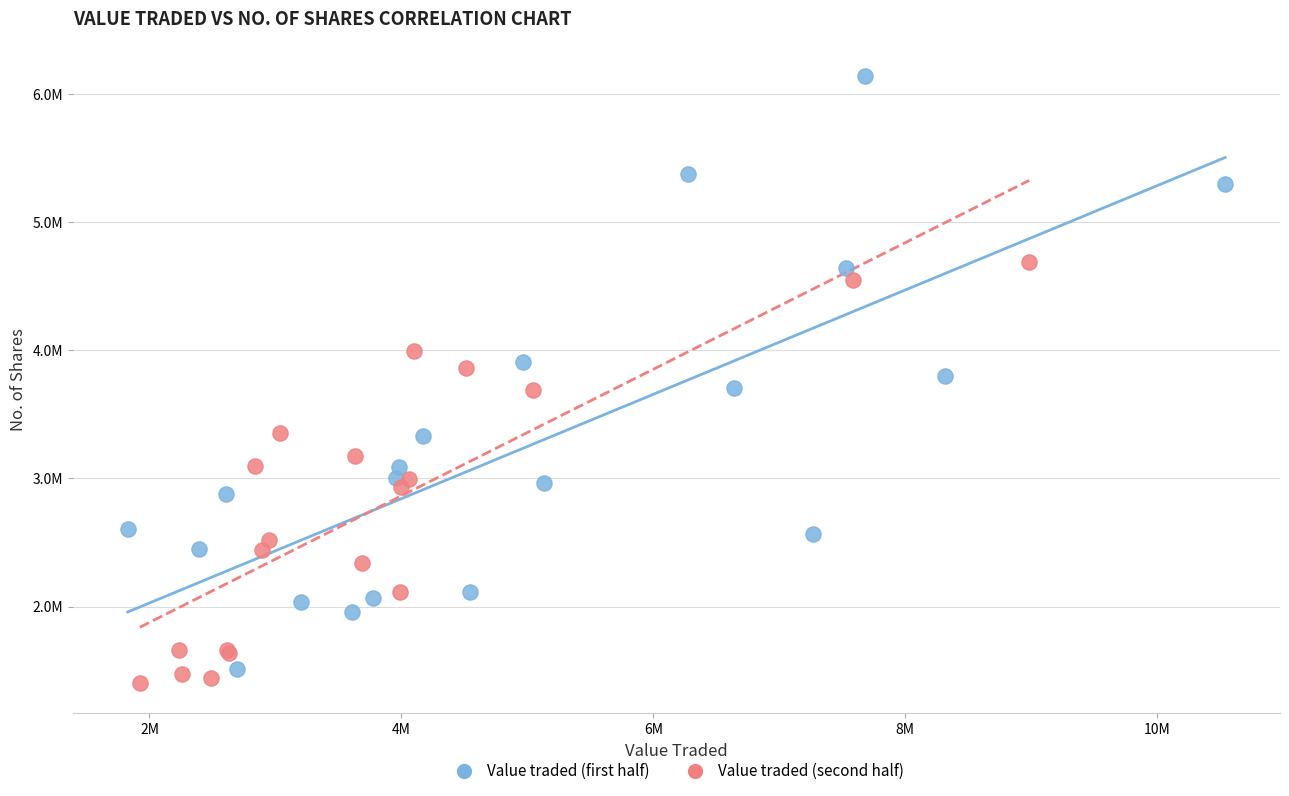

Which series contains the lowest Y value?

Value traded (second half)